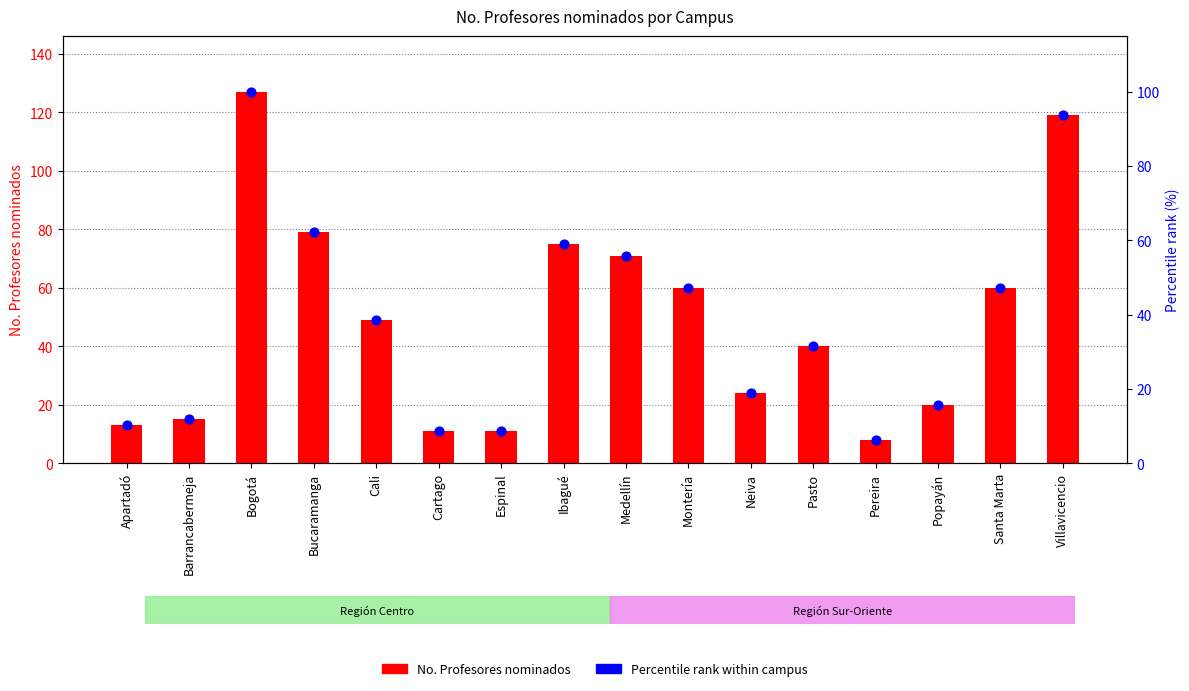

Which series has the largest total across all categories?

No. Profesores nominados